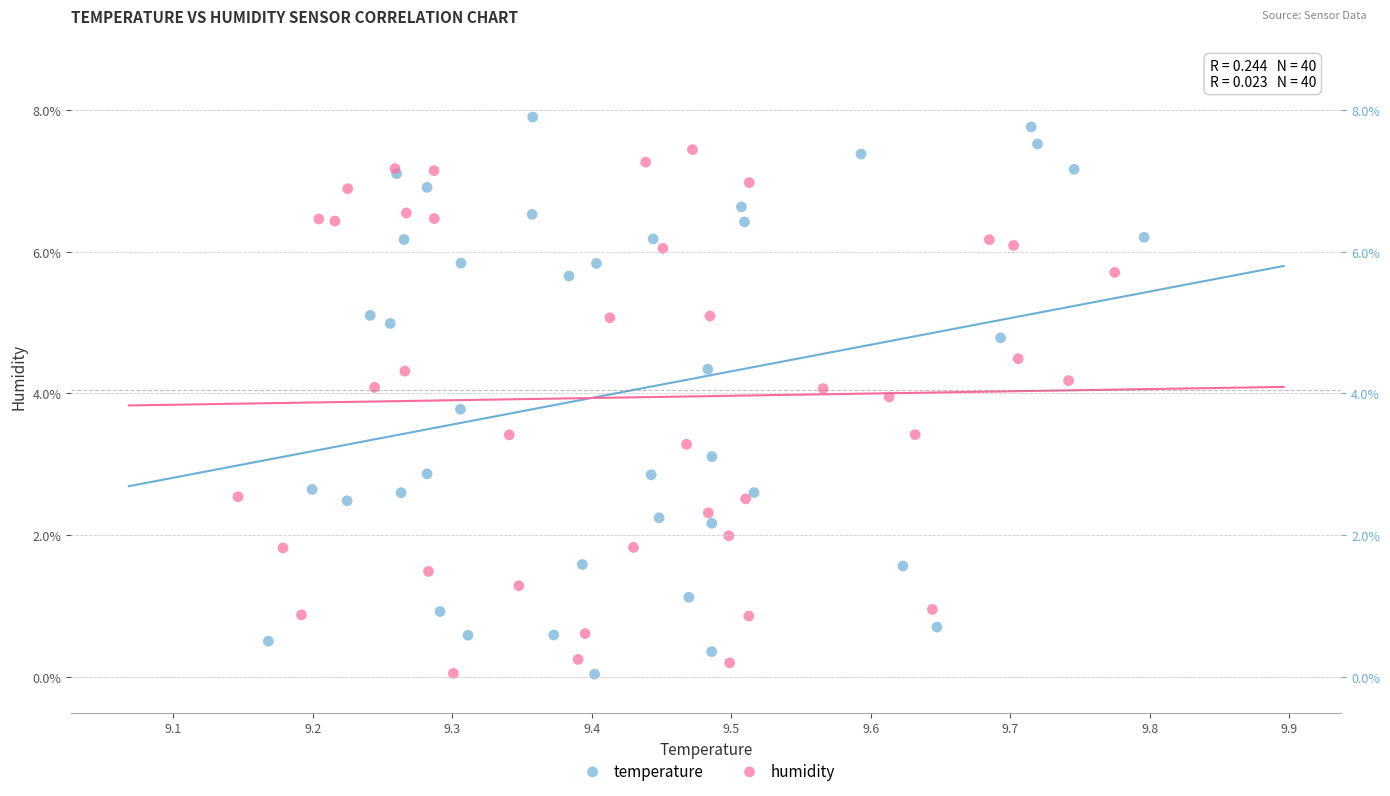

What are all the series names shown in the legend?

temperature, humidity